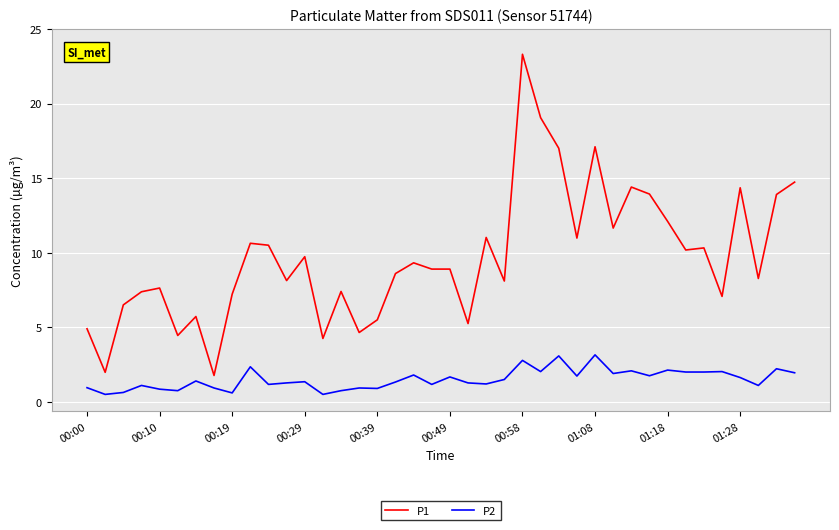

What is the sum of all P2 values?

60.4